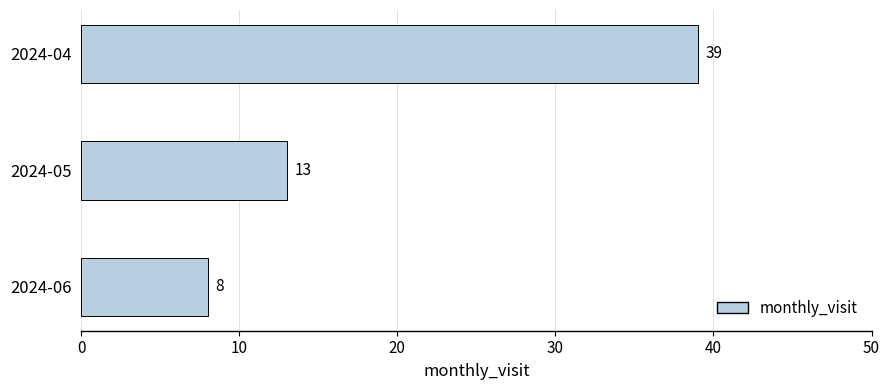

Which has a higher value, 2024-04 or 2024-06?

2024-04